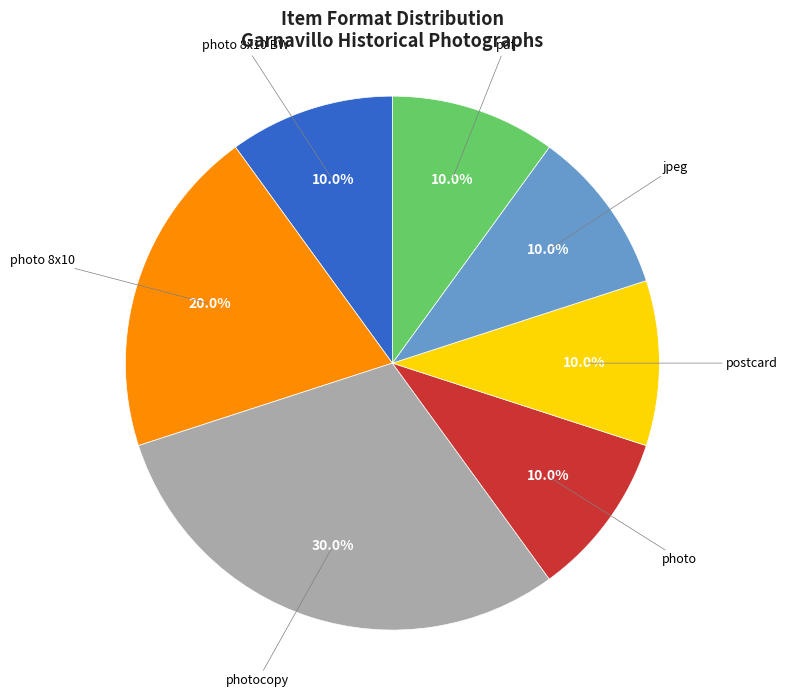

Does jpeg account for over 50% of the chart?

No